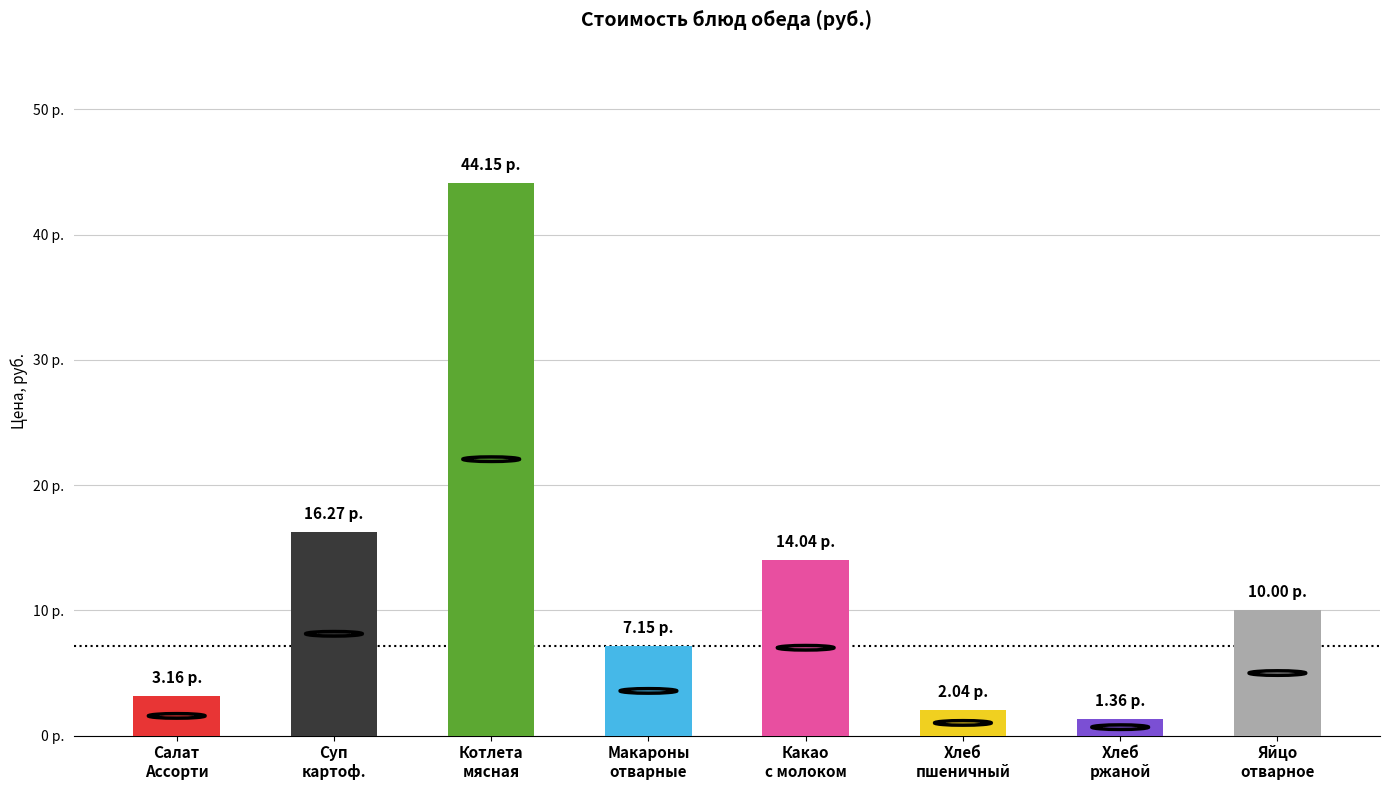

List the labels in order of value, smallest first.

Хлеб ржано-пшеничный, Хлеб пшеничный, Салат из свежих овощей, Макароны отварные, Яйцо отварное, Какао с молоком, Суп картофельный с горохом, Котлета мясная